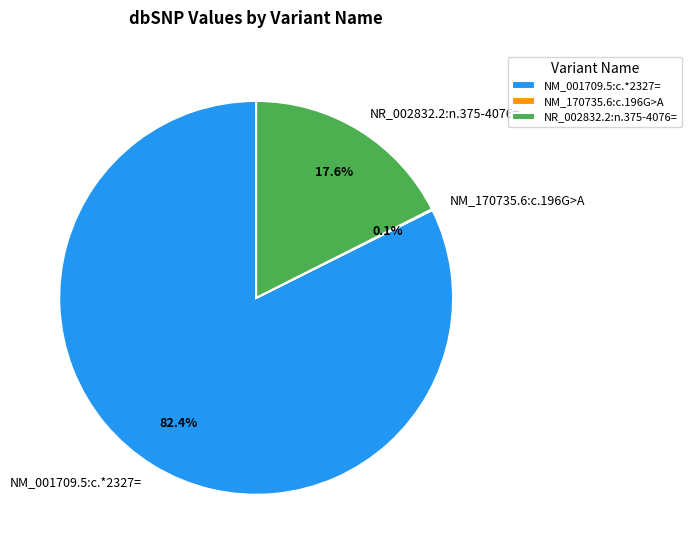

To the nearest percent, what portion does NR_002832.2:n.375-4076= represent?

18%